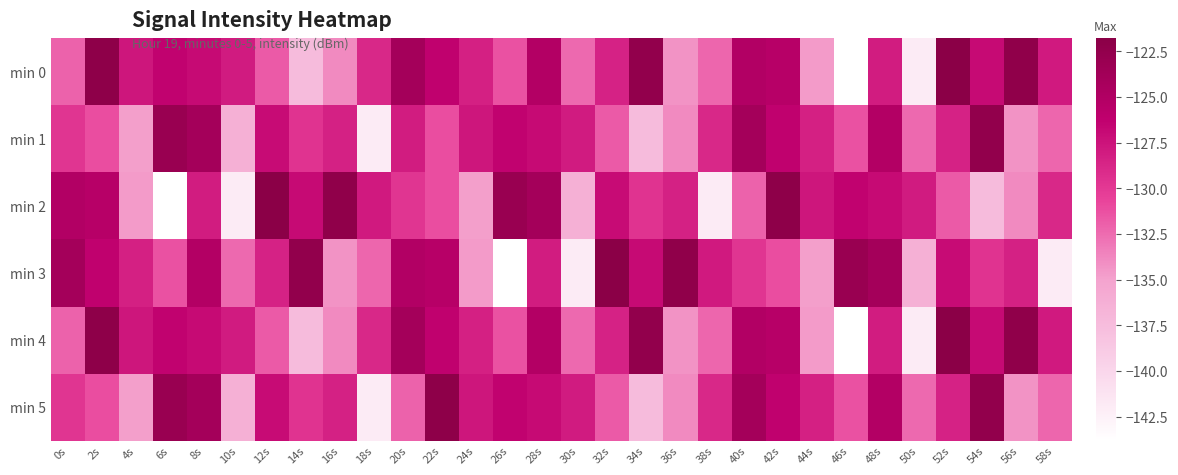

Which label corresponds to the smallest value in the chart?

46s